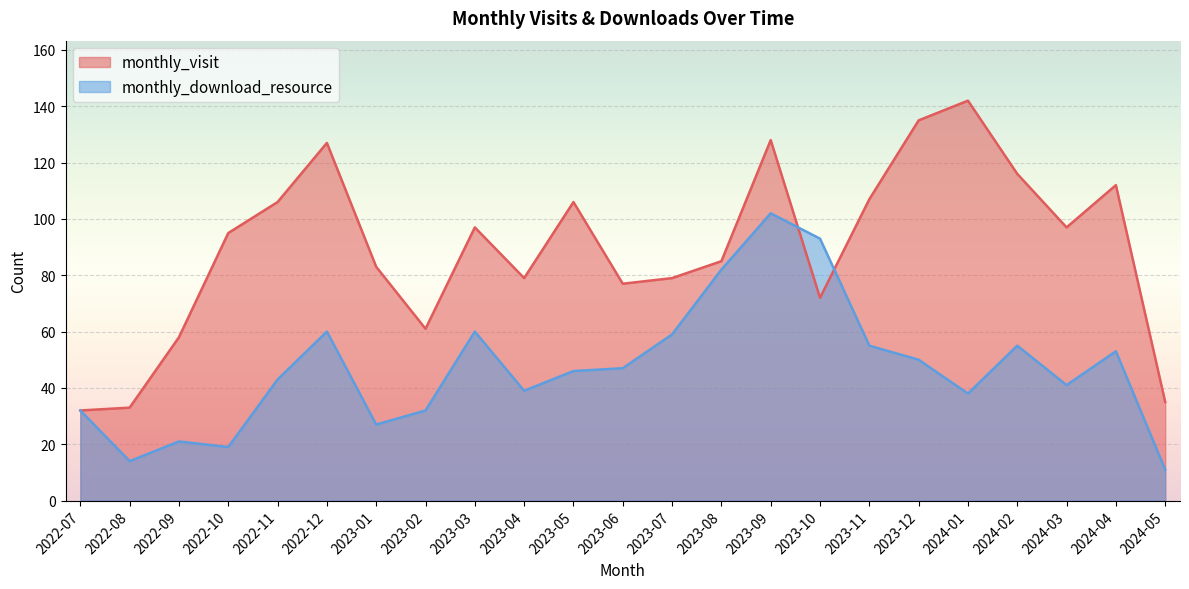

What is the approximate value of monthly_visit at 2023-06, to the nearest 5?

75